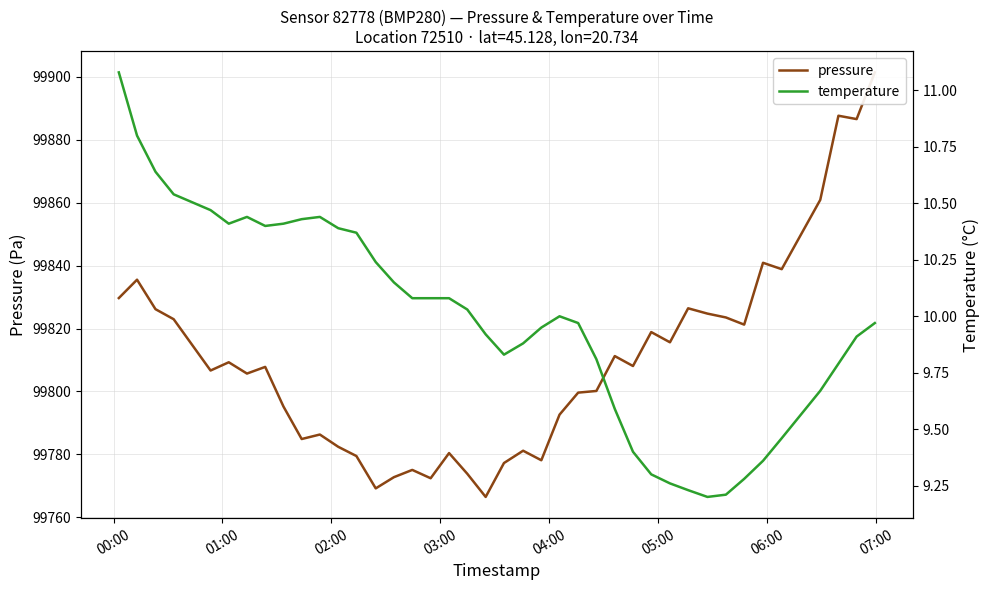

Rank the series by their average value, from lowest to highest.

temperature, pressure